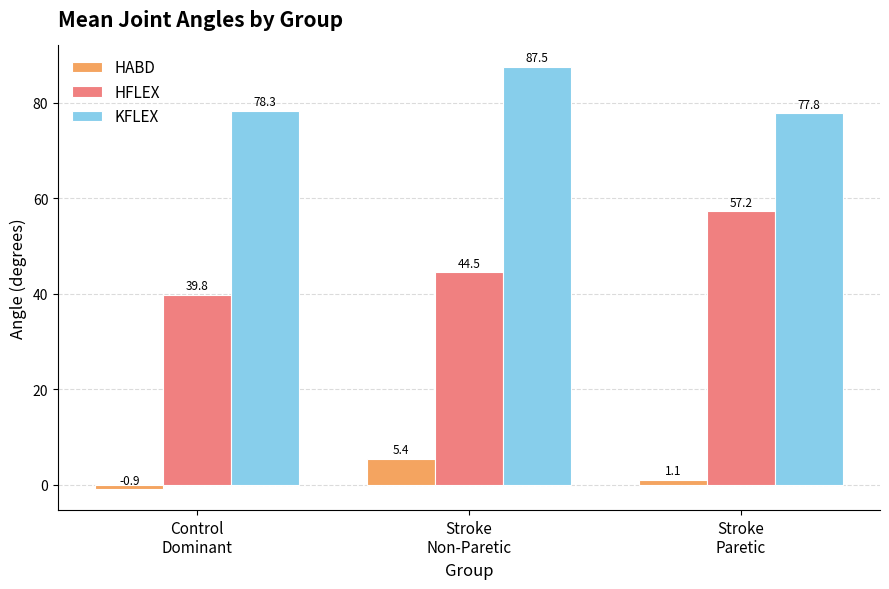

What is the highest value of the HFLEX series?

57.2